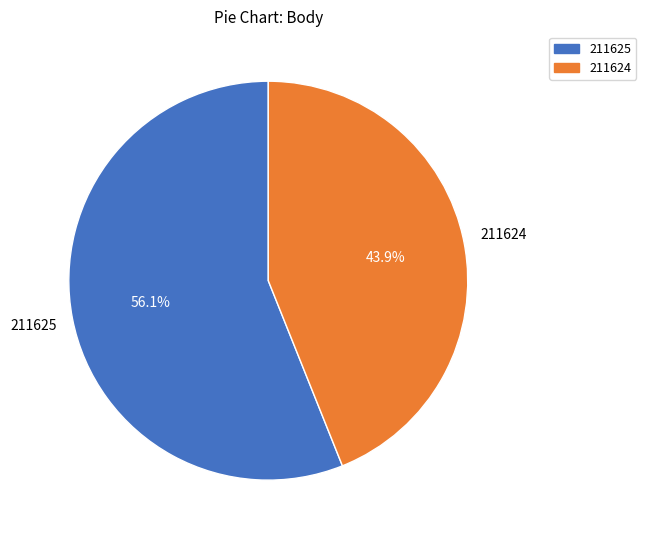

Is the sum of 211625 and 211624 greater than half?

Yes